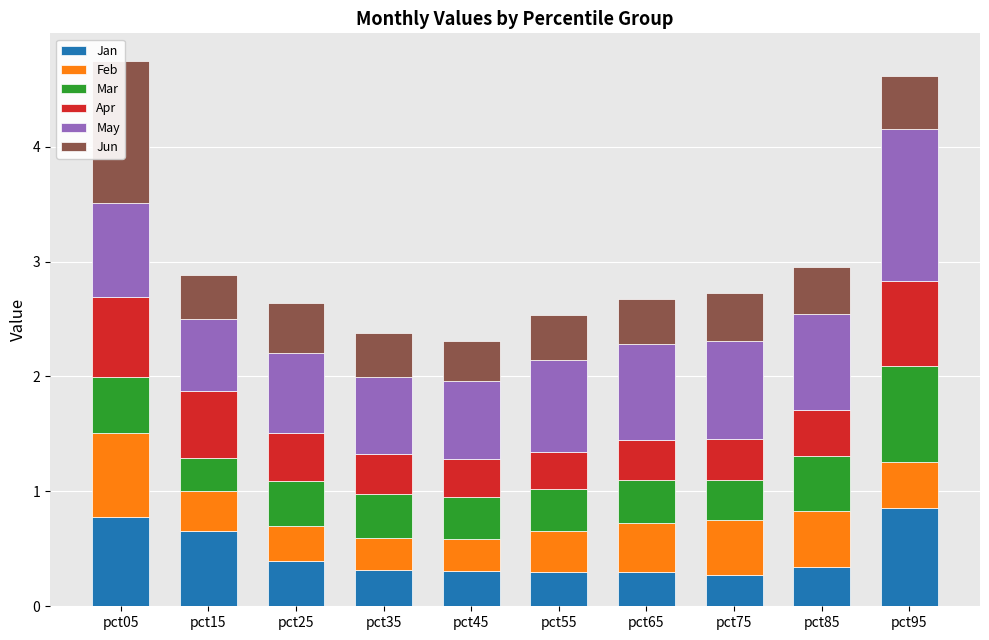

How many bars are there in total?

60